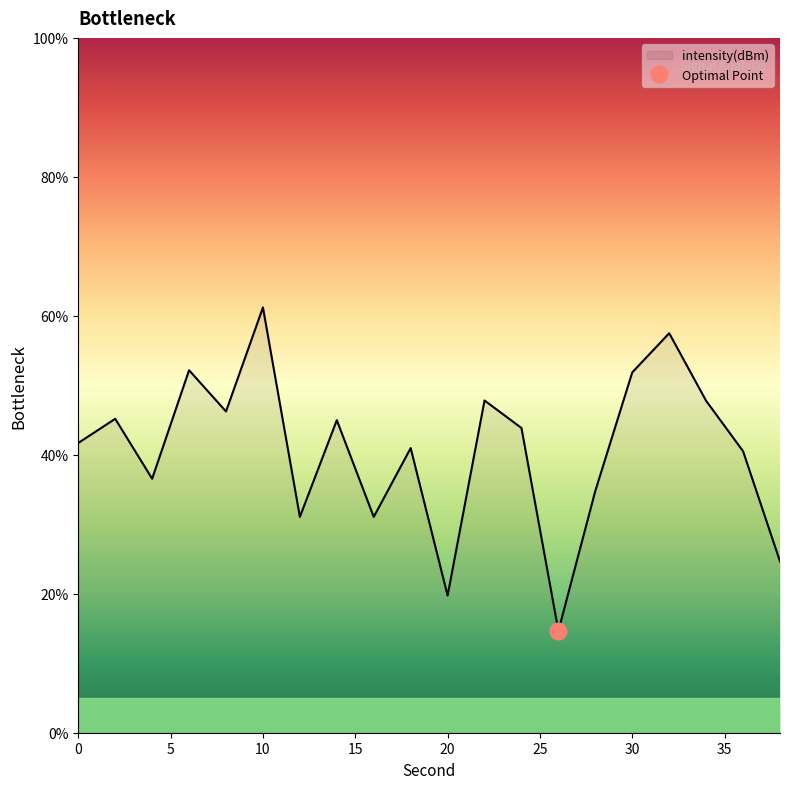

True or false: the data shows 47.8 at 34.

True